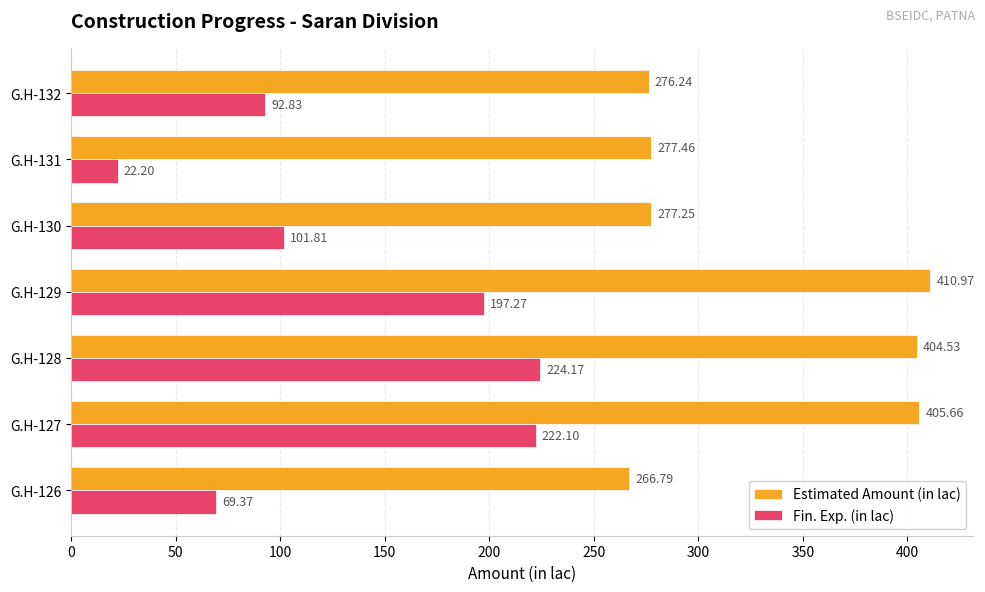

What is the difference between the highest and lowest values at G.H-131?

255.3